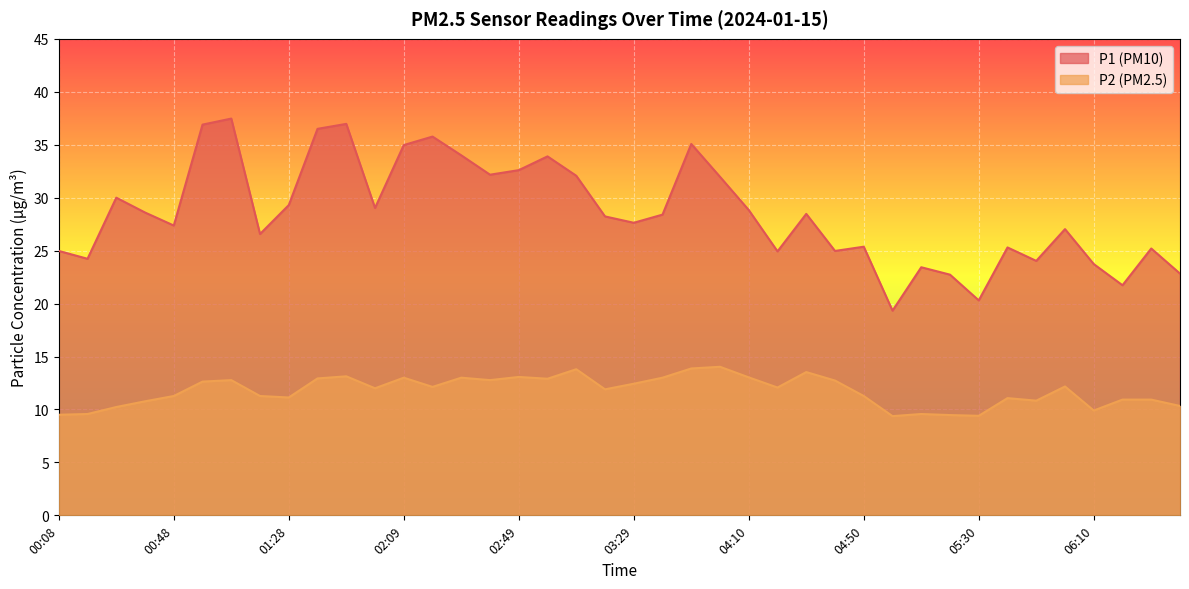

What is the label of the 36th point from the right?

00:48